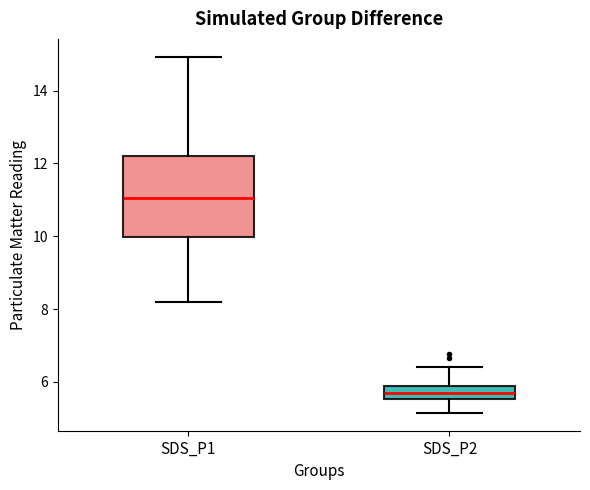

Which box's median line is the lowest?

SDS_P2